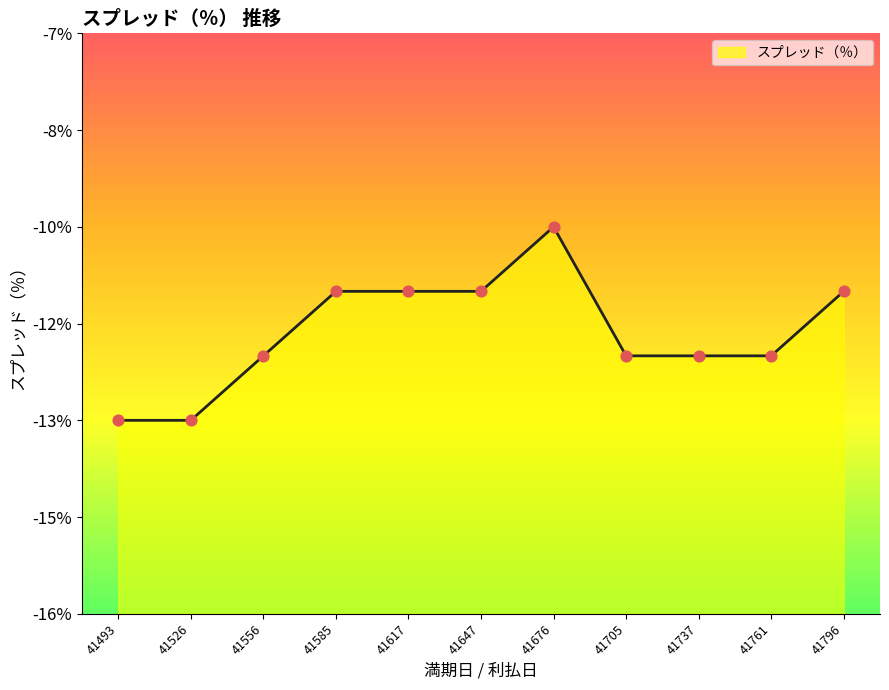

Which has a higher value, 41705 or 41796?

41796